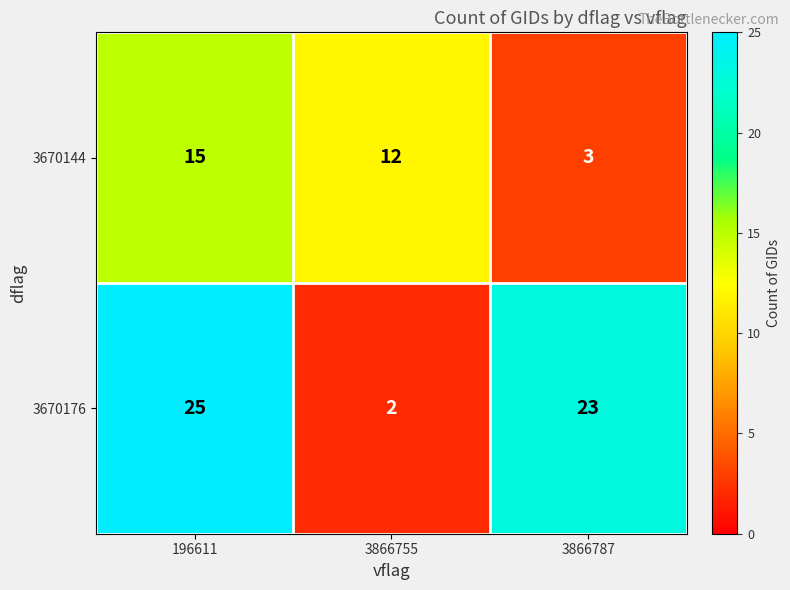

At which label does 3670144 first exceed 12?

196611